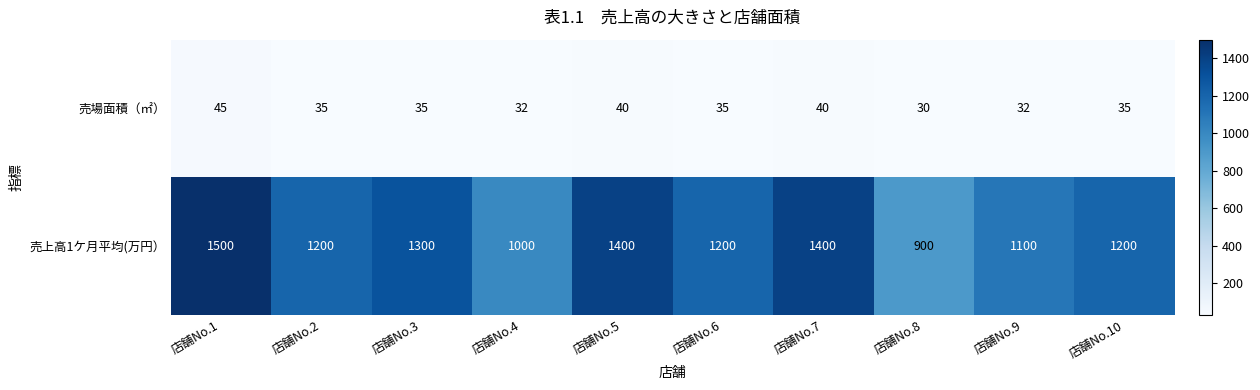

The value of 売場面積（㎡） at 店舗No.2 is 50. True or false?

False